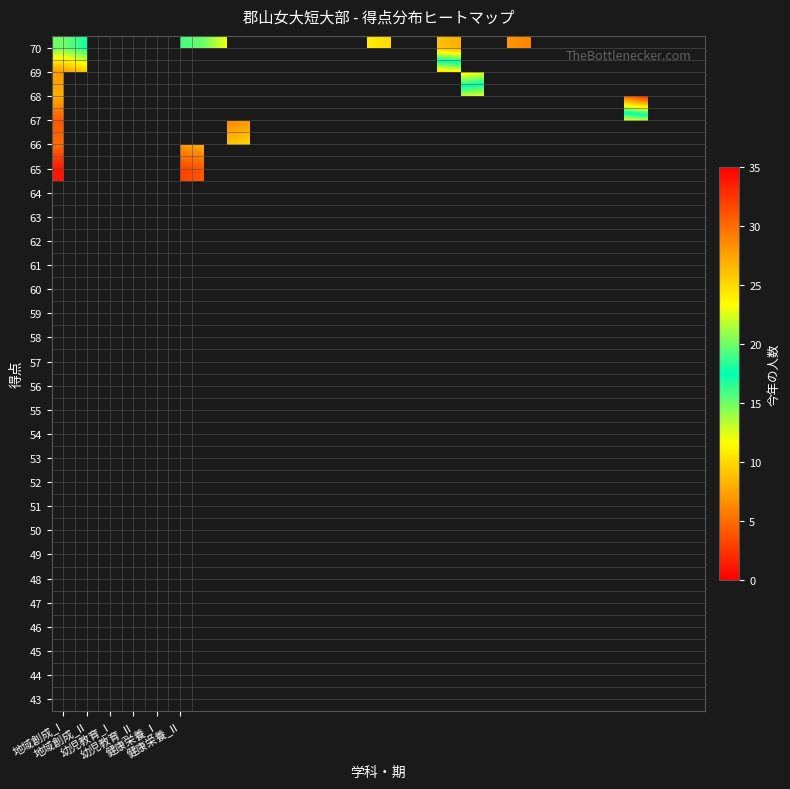

How many values in the 70 series are below 25?

7